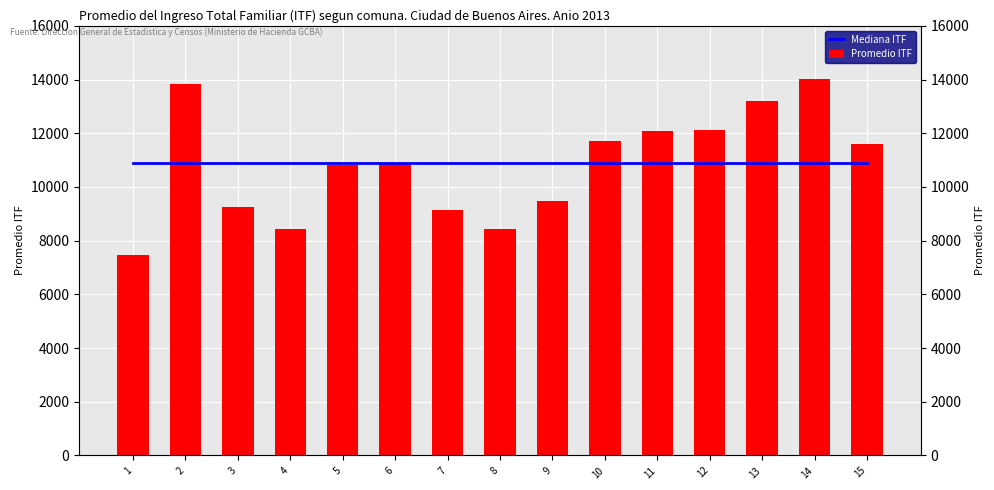

Where does the Promedio ITF series first go above 10892?

2